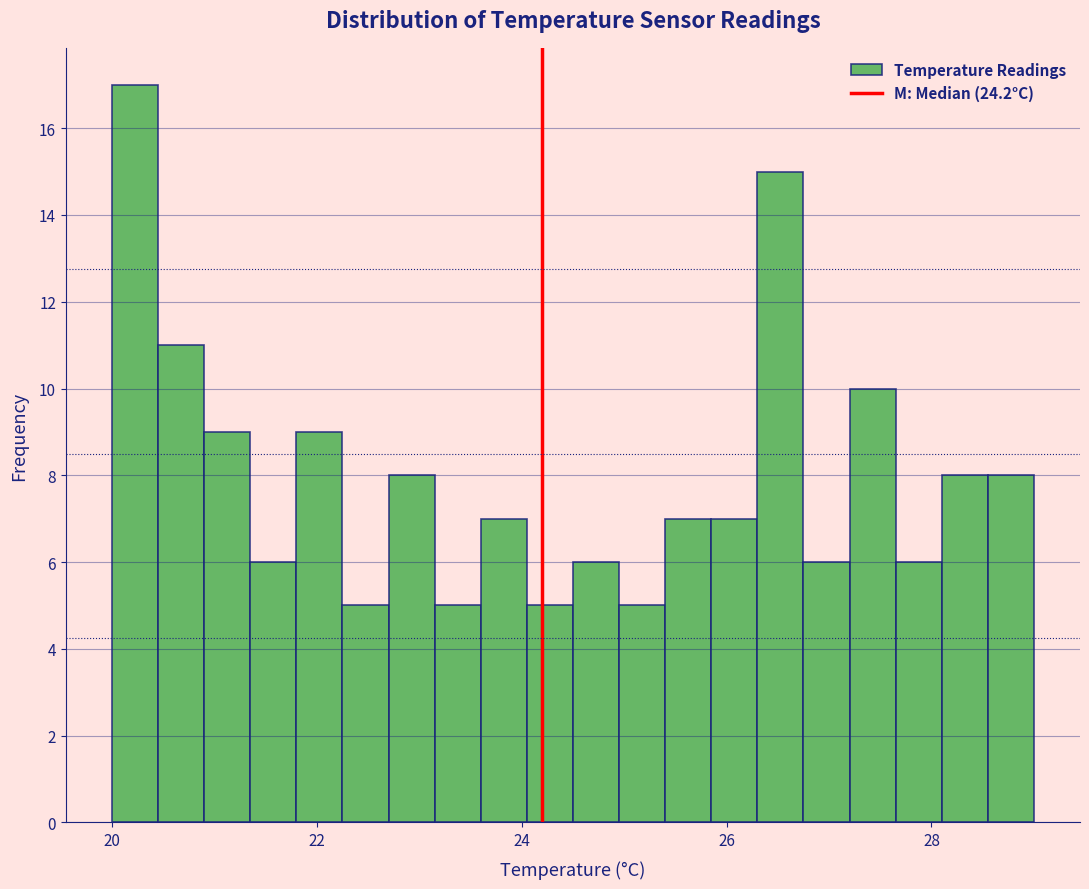

Around what value on the x-axis is the tallest bar? Give the approximate position of its centre, as read against the axis.

20.2